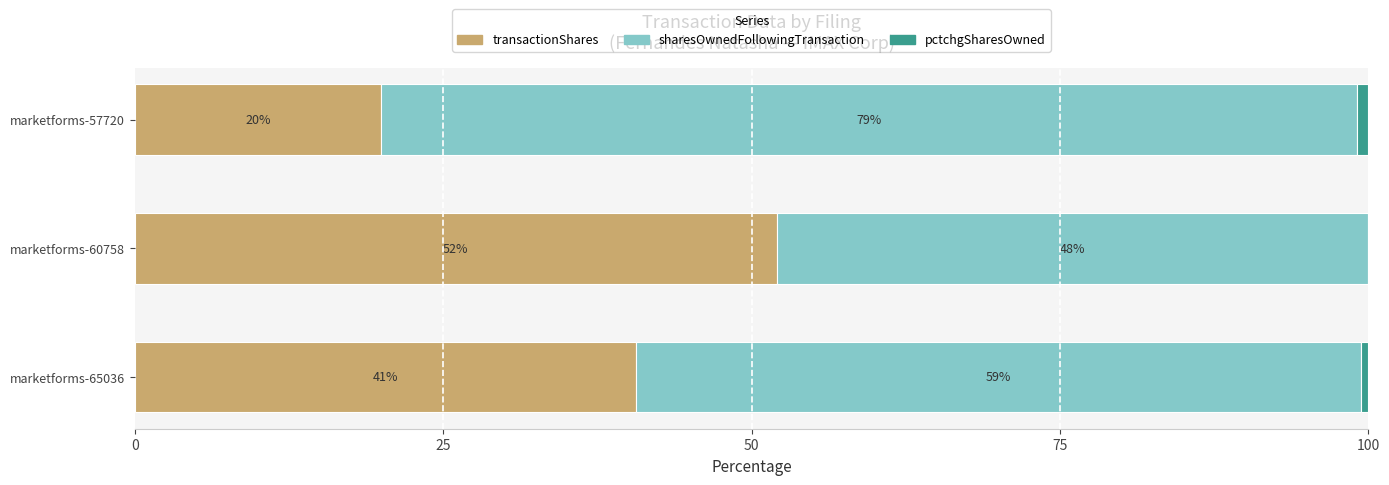

How many data points does each series have?

3